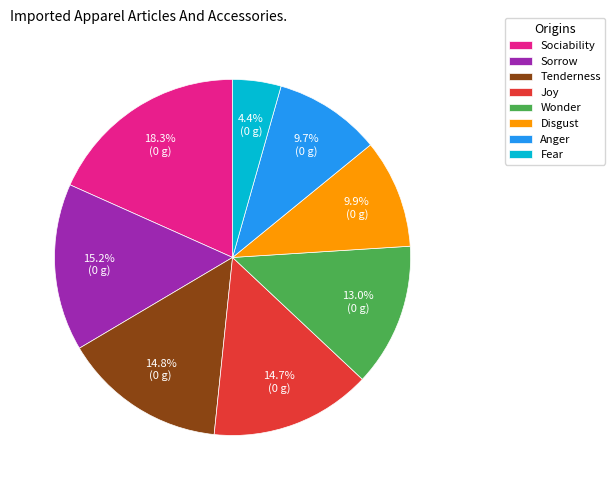

To the nearest percent, what percentage of the pie is Fear?

4%